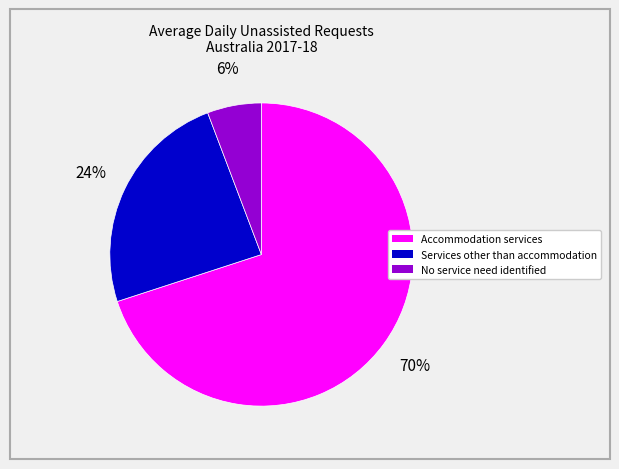

The Services other than accommodation slice represents 12% of the pie. True or false?

False